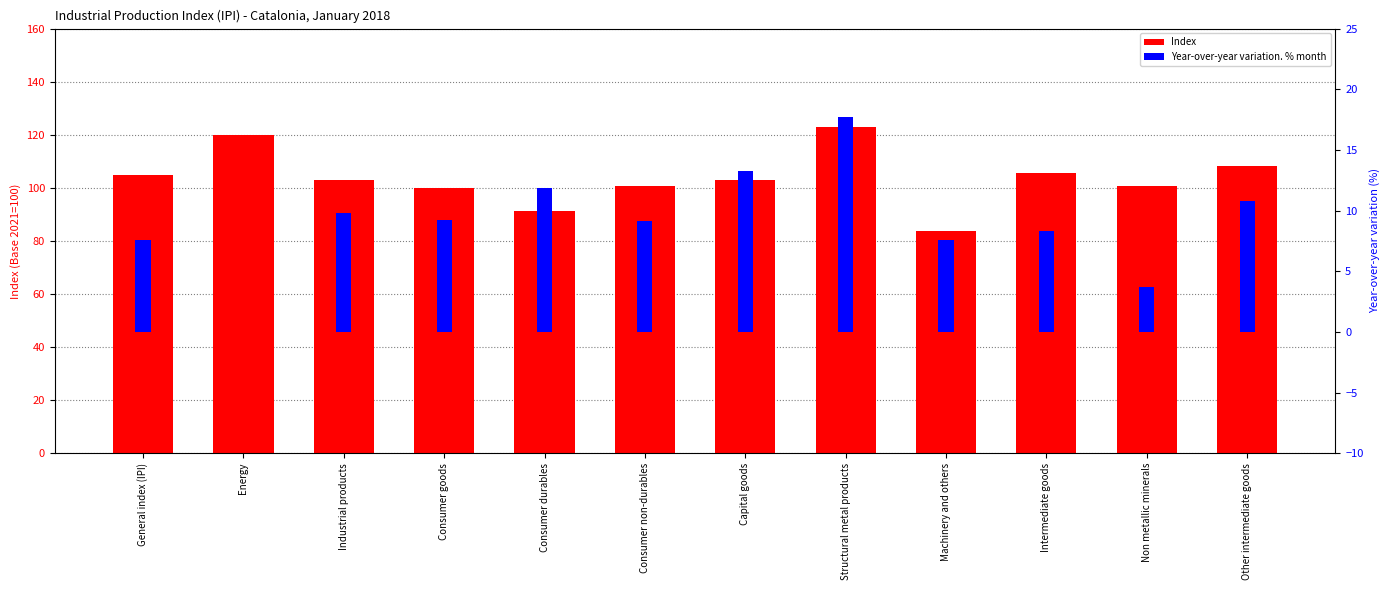

What is the label of the 3rd bar from the right?

Intermediate goods